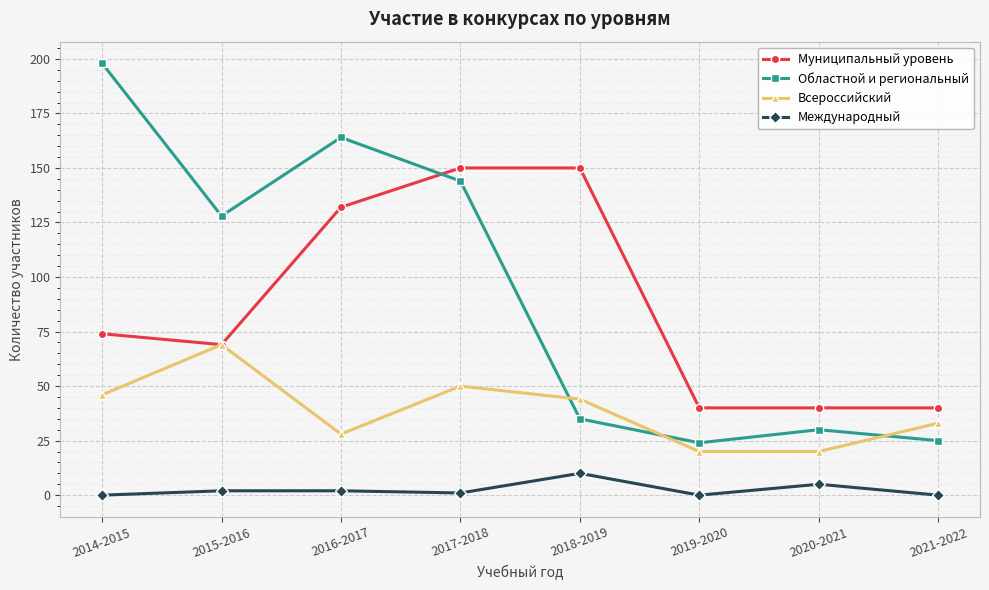

What is the label of the 7th point from the right?

2015-2016